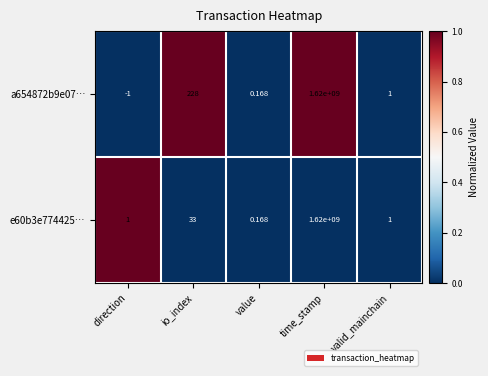

Between direction and io_index, which series saw the biggest shift?

a654872b9e07…